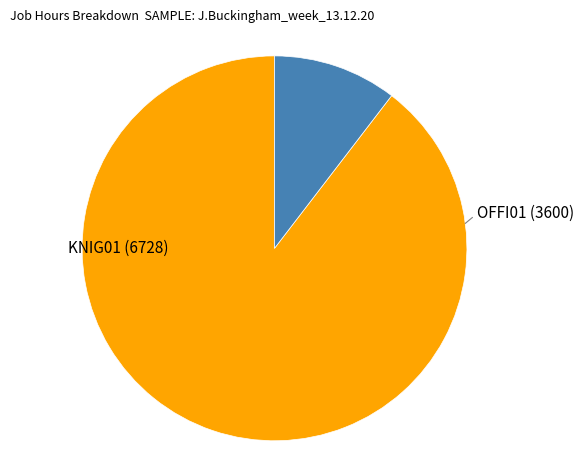

How many slices are in this pie chart?

2